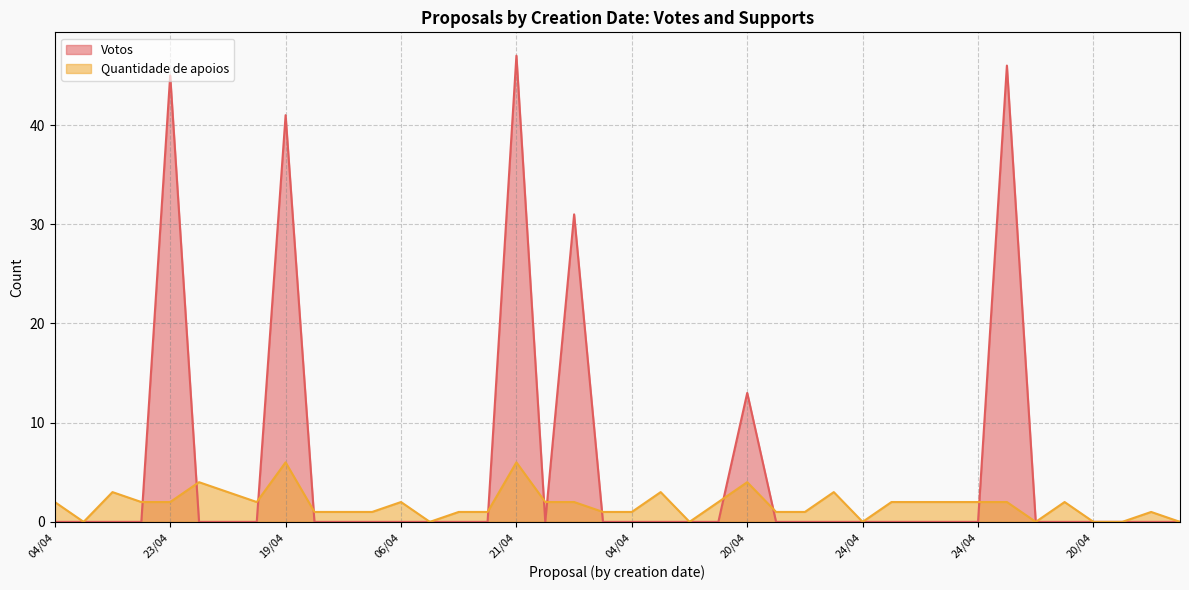

Reading left to right, transcribe all the data shown in this chart.

Votos: 0	0	0	0	45	0	0	0	41	0	0	0	0	0	0	0	47	0	31	0	0	0	0	0	13	0	0	0	0	0	0	0	0	46	0	0	0	0	0	0
Quantidade de apoios: 2	0	3	2	2	4	3	2	6	1	1	1	2	0	1	1	6	2	2	1	1	3	0	2	4	1	1	3	0	2	2	2	2	2	0	2	0	0	1	0